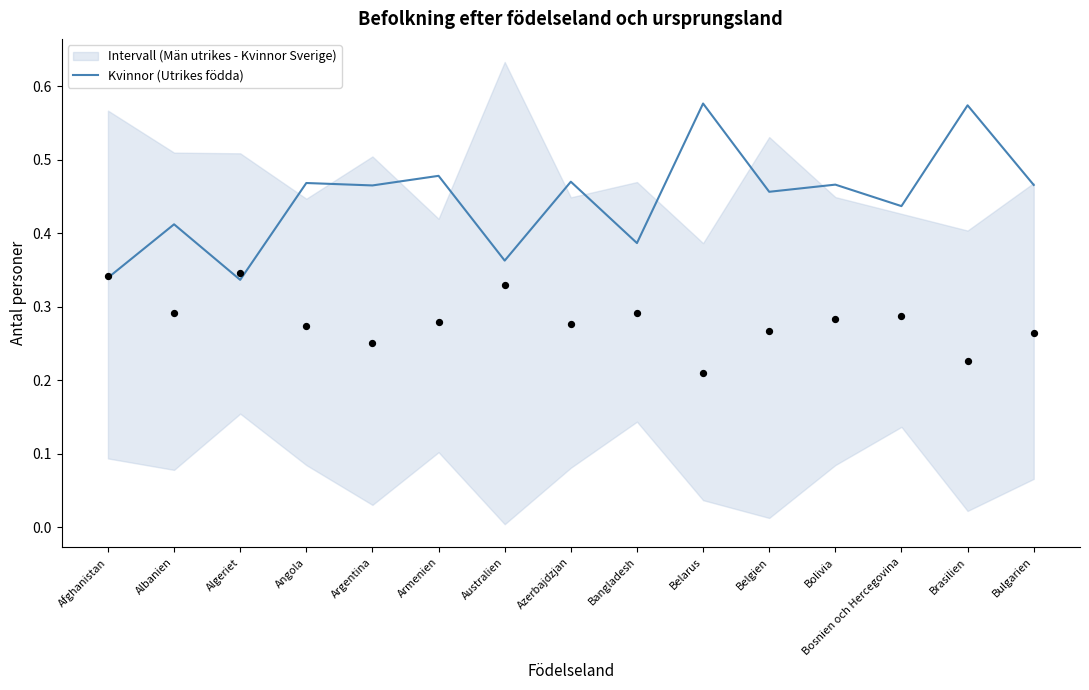

Between Albanien and Armenien, which is larger?

Armenien